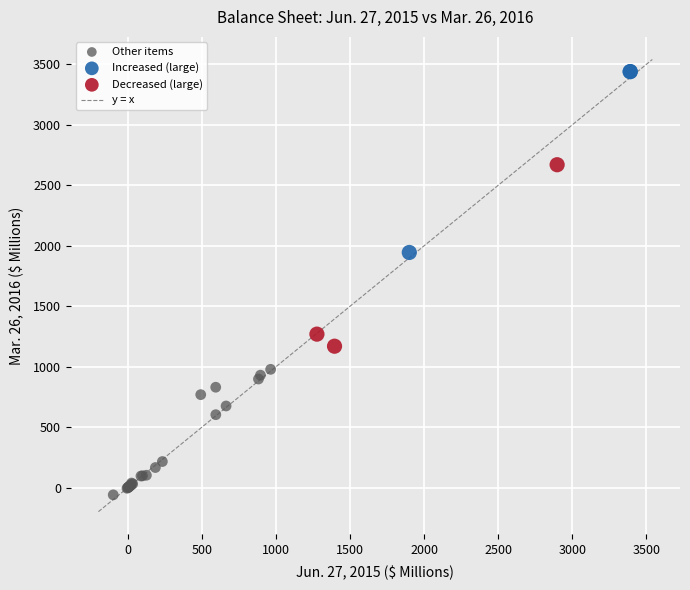

Which series reaches the minimum Y coordinate?

Other items